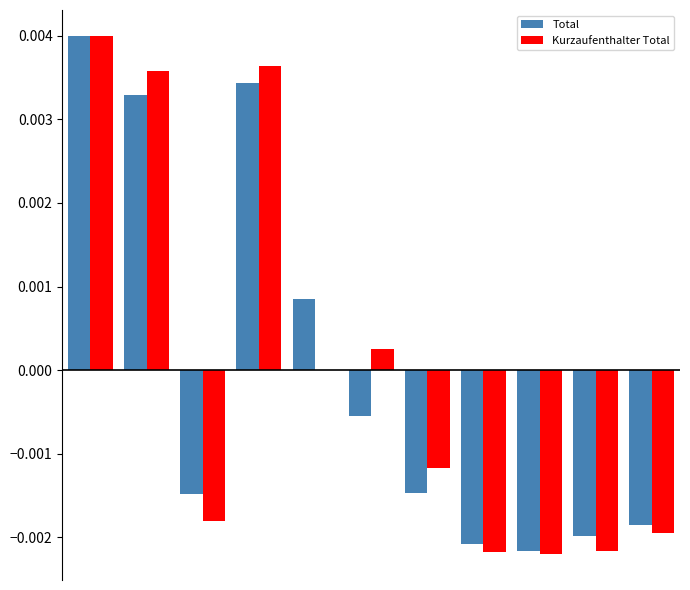

At how many categories does at least one series exceed 0?

5